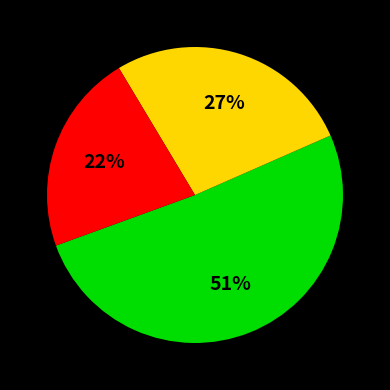

To the nearest percent, what is the average slice percentage?

33%